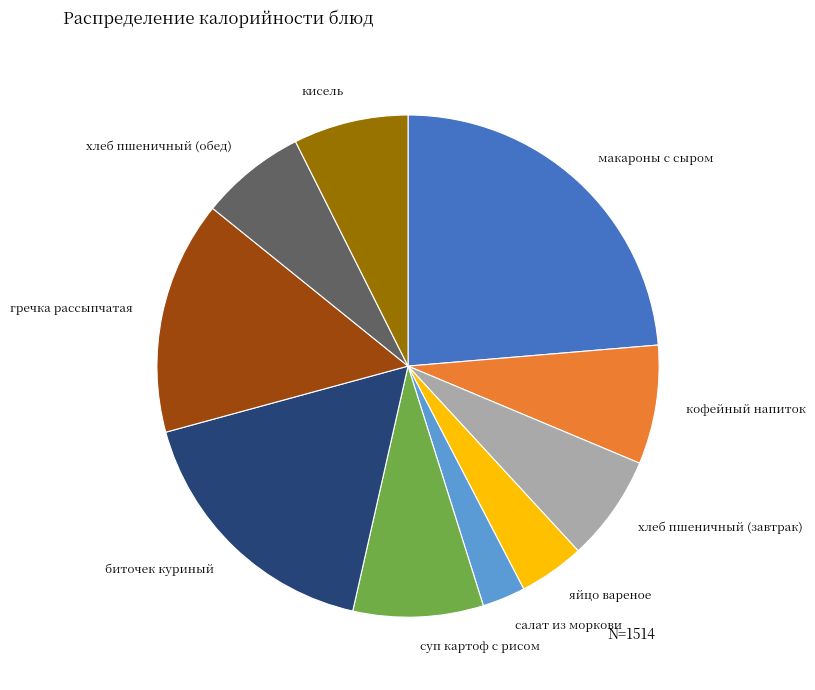

Is the sum of суп картоф с рисом and биточек куриный greater than half?

No